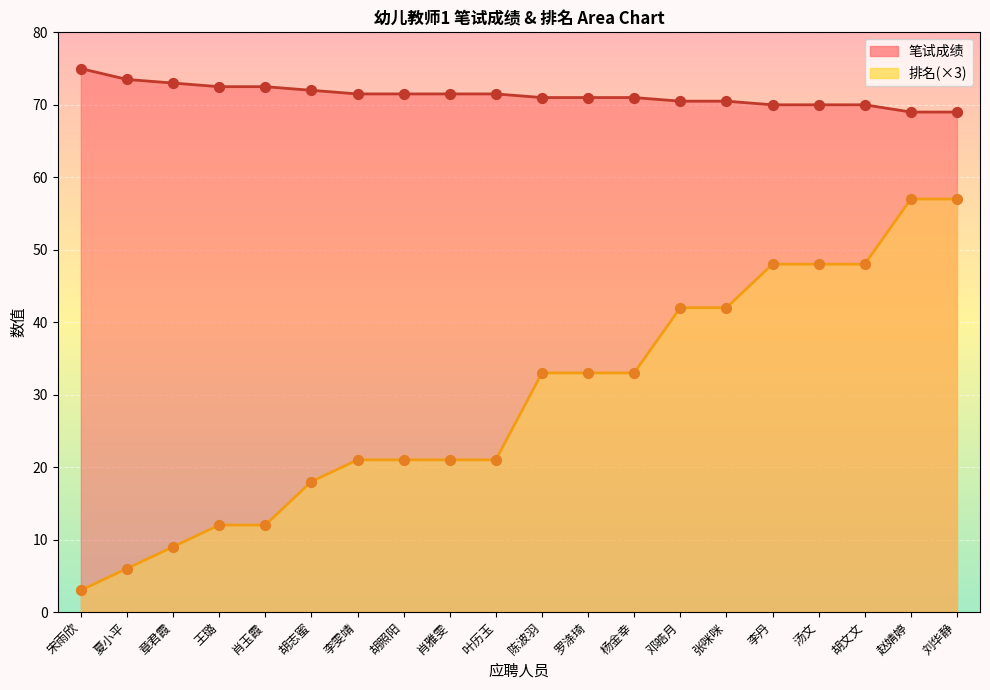

At which category is the sum across all series the highest?

赵婧婷